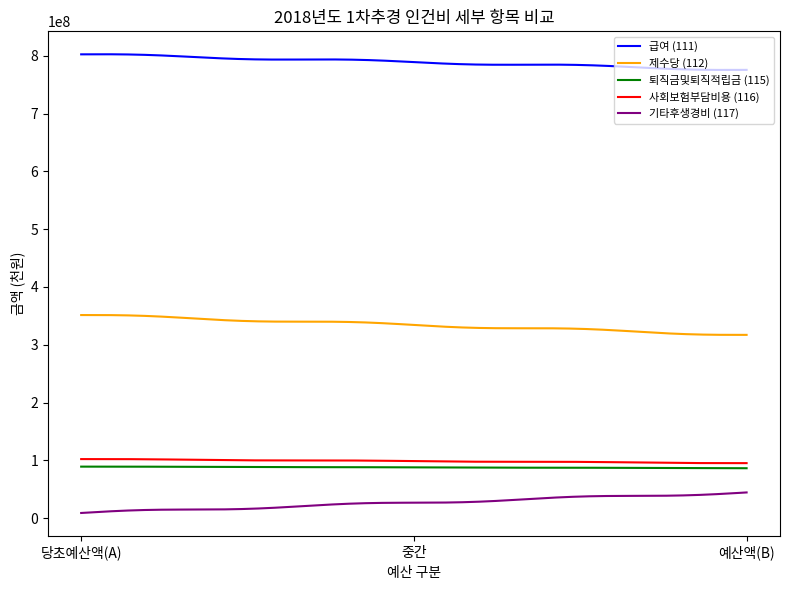

What are all the series names shown in the legend?

급여 (111), 제수당 (112), 퇴직금및퇴직적립금 (115), 사회보험부담비용 (116), 기타후생경비 (117)